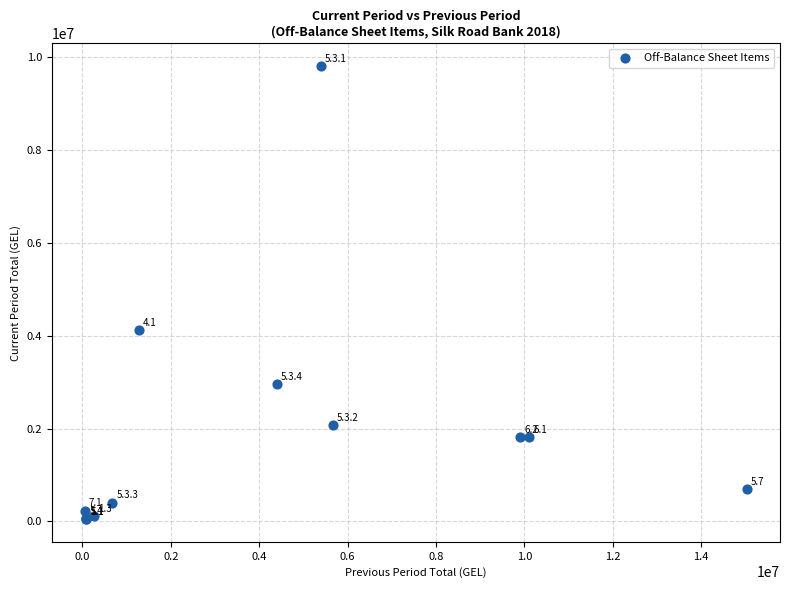

What Y value in the scatter plot is closest to 4923171?

4126988.4